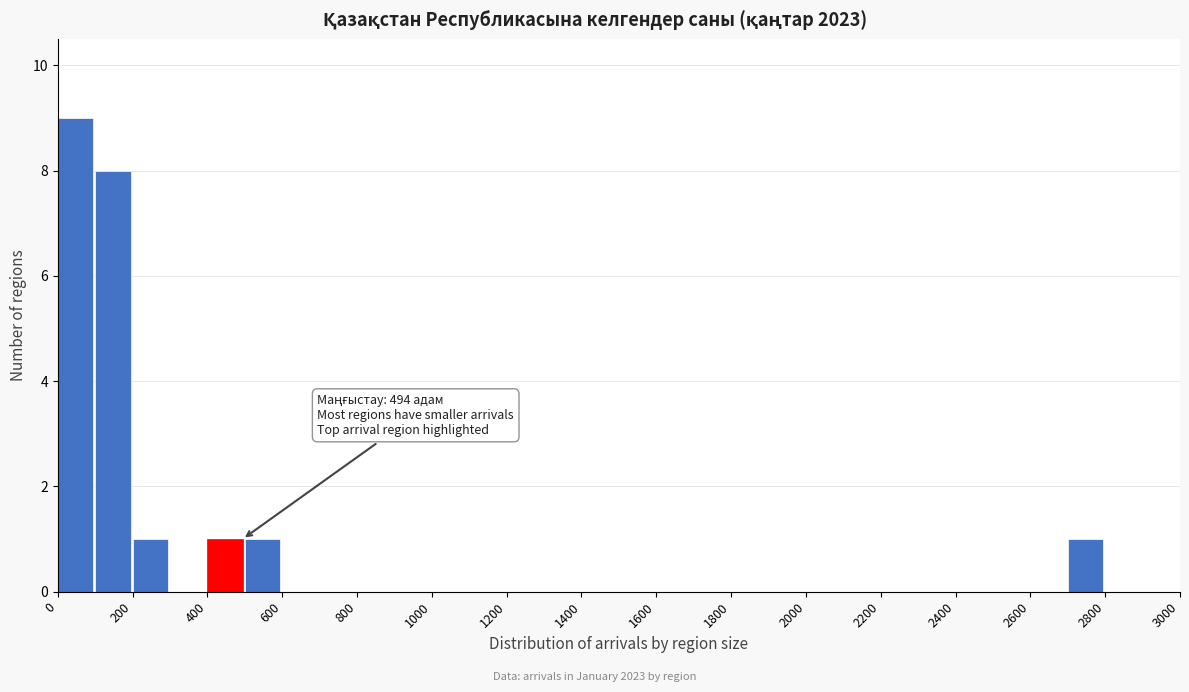

Which range on the x-axis has the tallest bar?

0 to 100